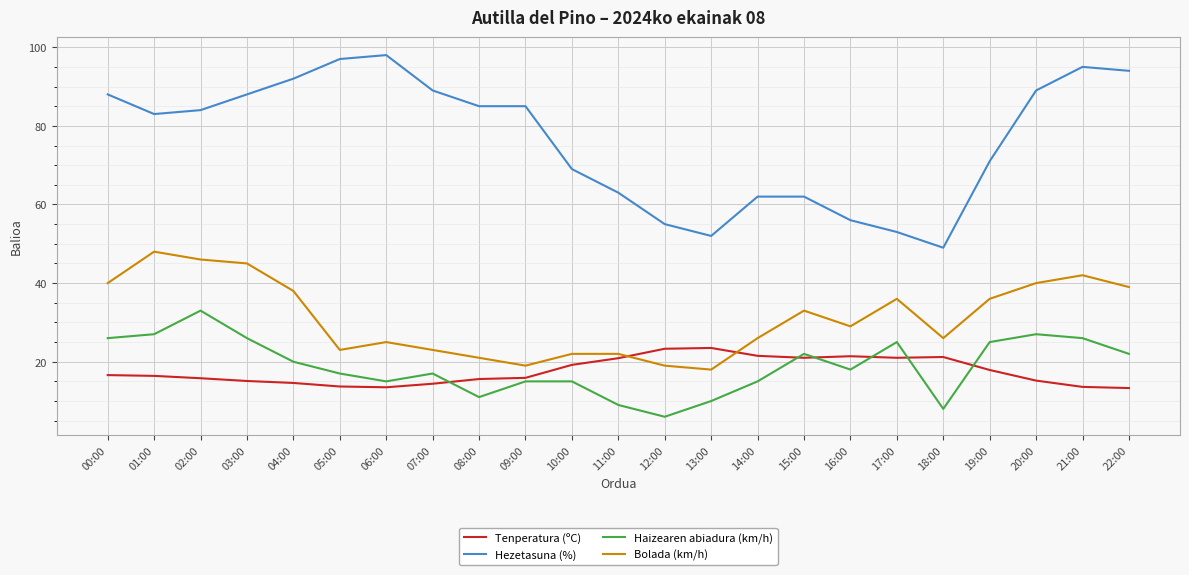

True or false: Hezetasuna (%) has a value of 36.4 at 21:00.

False